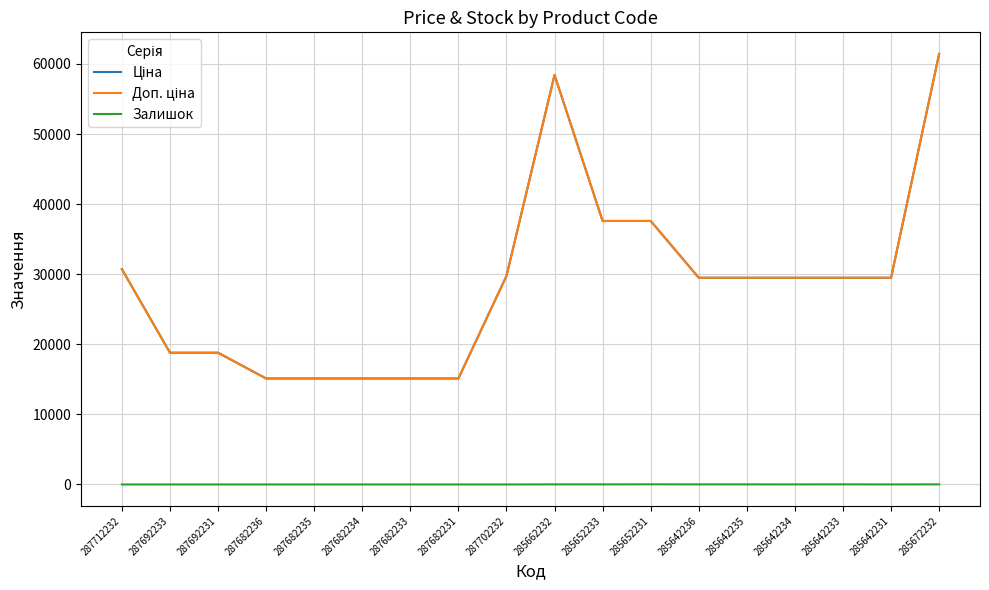

True or false: Ціна has a value of 58426.5 at 285662232.

True